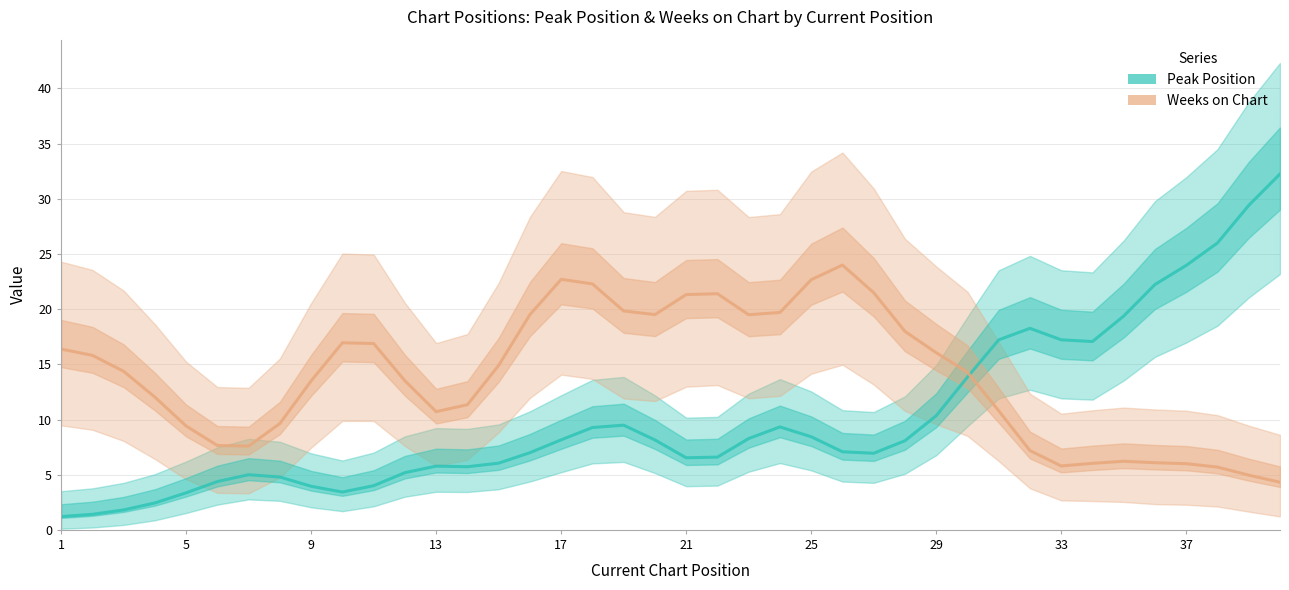

Reading left to right, transcribe all the data shown in this chart.

Peak Position: 1.2	1.4	1.8	2.4	3.4	4.4	5.0	4.8	3.9	3.4	4.0	5.2	5.8	5.7	6.0	7.0	8.2	9.3	9.5	8.1	6.5	6.6	8.3	9.3	8.4	7.1	6.9	8.1	10.3	13.8	17.2	18.3	17.2	17.1	19.4	22.2	24.0	26.0	29.4	32.2
Weeks on Chart: 16.4	15.8	14.4	12.0	9.4	7.6	7.6	9.6	13.5	17.0	16.9	13.5	10.7	11.3	14.9	19.5	22.7	22.3	19.8	19.5	21.3	21.4	19.5	19.7	22.7	24.0	21.5	18.0	16.1	14.3	10.8	7.2	5.8	6.0	6.2	6.1	6.0	5.7	5.0	4.3